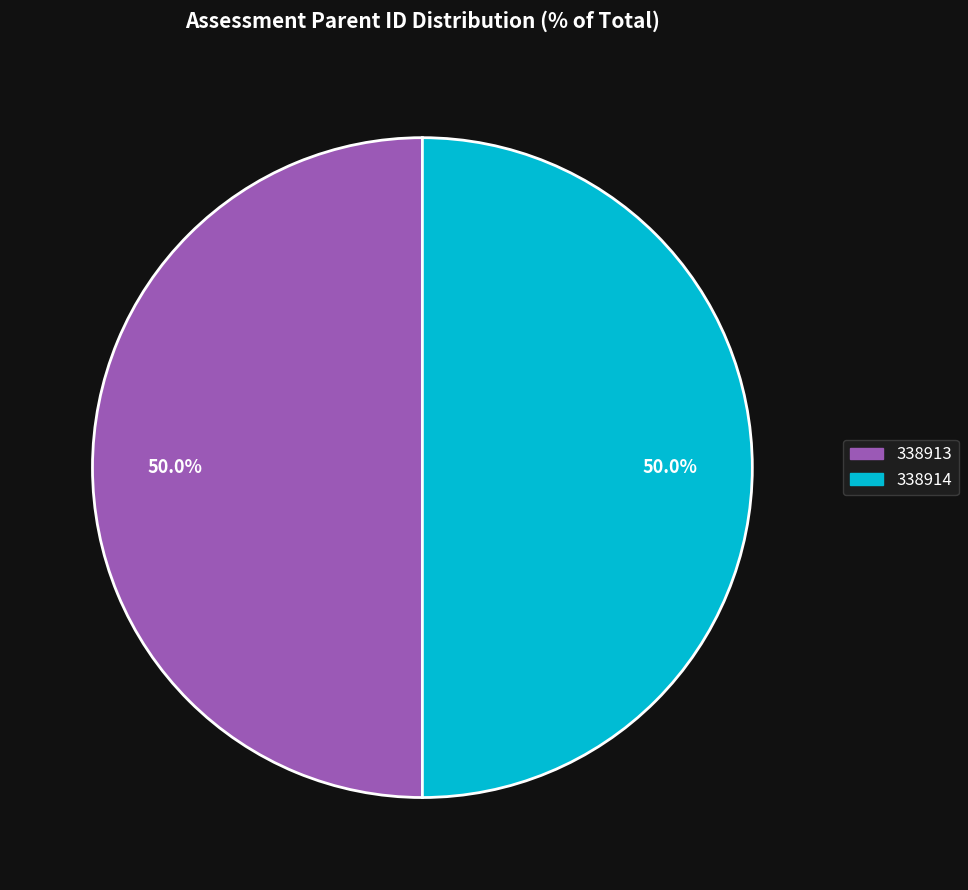

How many segments does this pie chart have?

2